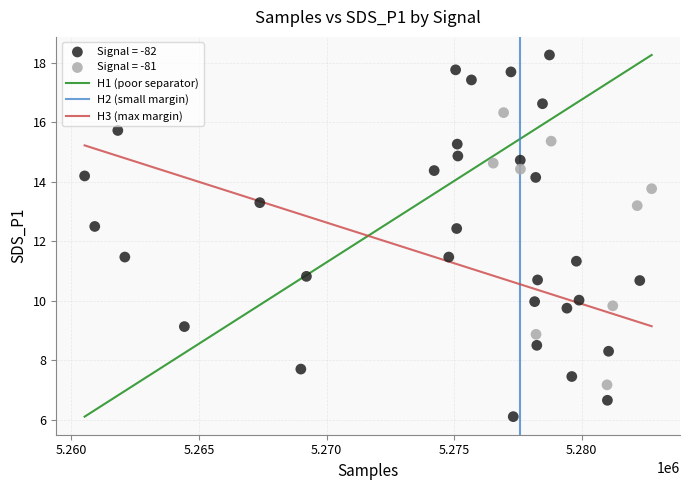

Which series has the widest spread of Y values?

Signal = -82